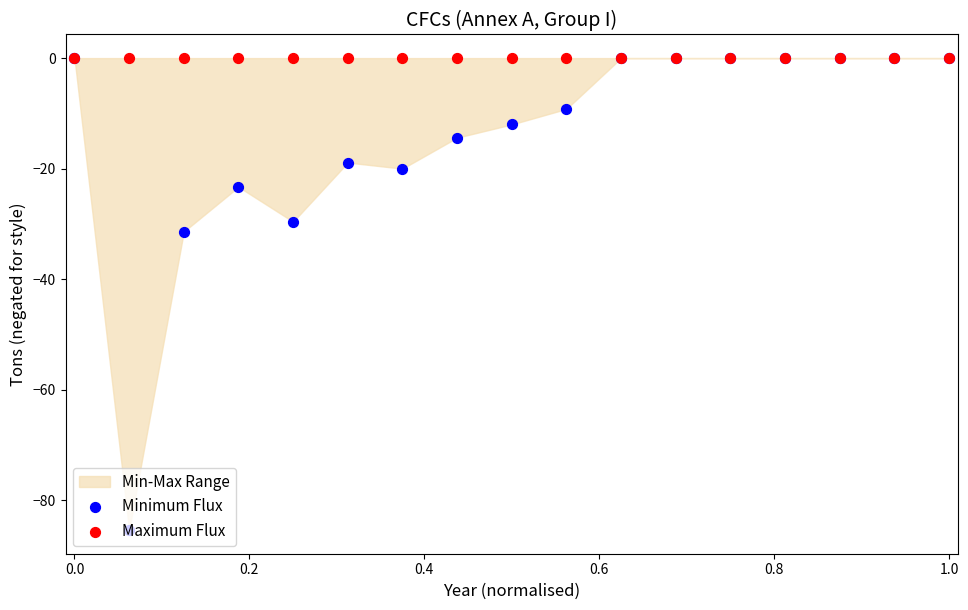

Which series contains the highest Y value?

Minimum Flux